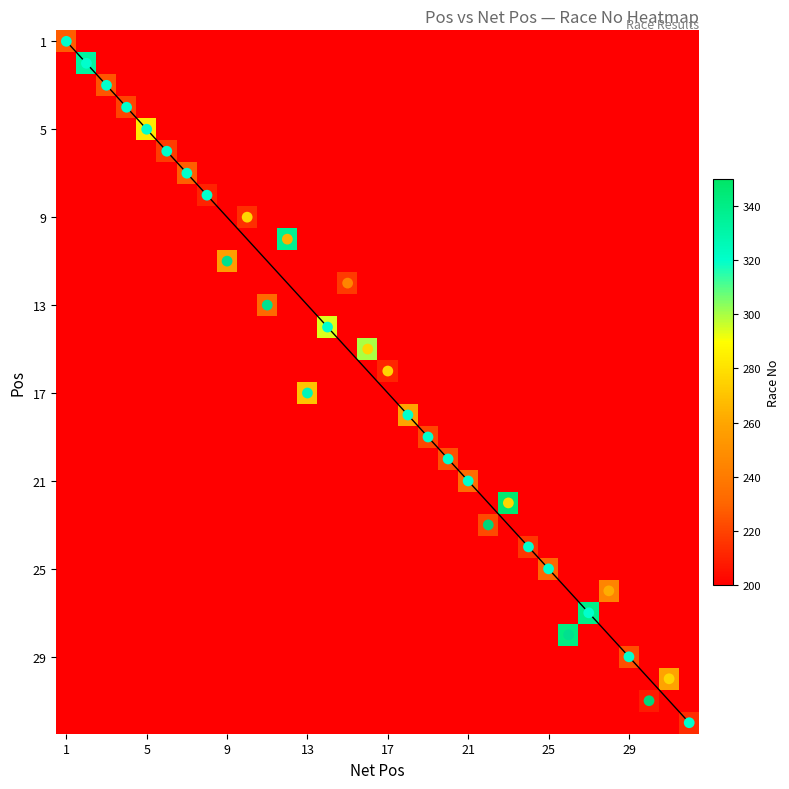

What value does the pos series have at 29, to the nearest 10?

30